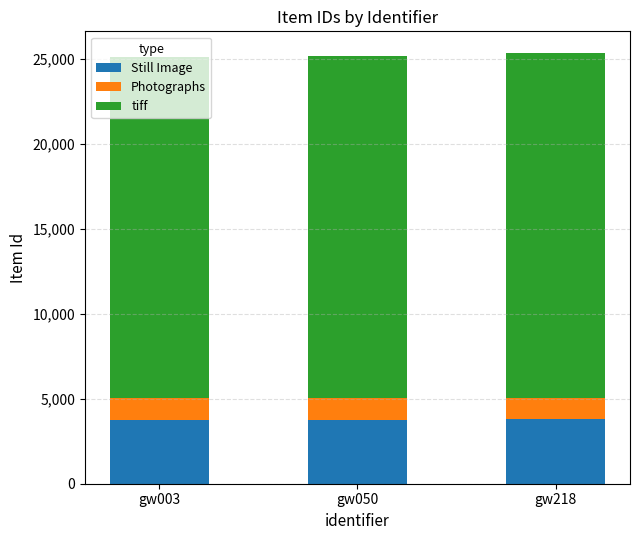

How many series are shown in this chart?

3